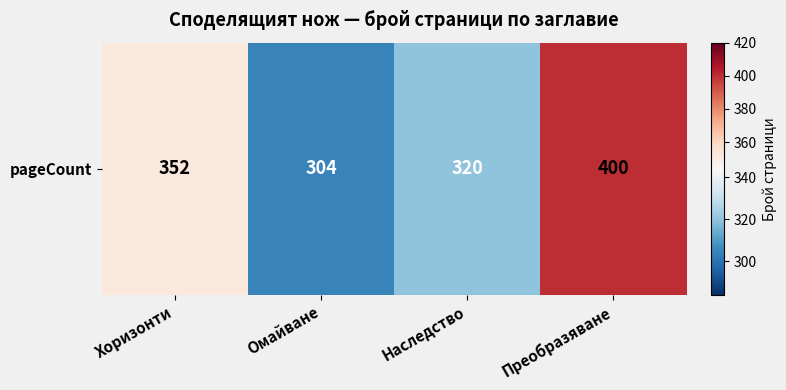

The chart shows a value of 304 at Омайване. True or false?

True